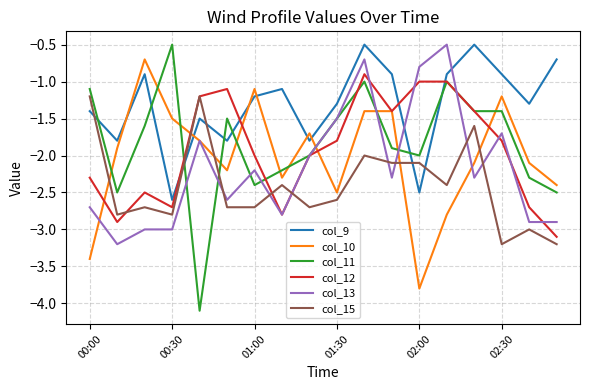

What is the lowest value of the col_9 series?

-2.6